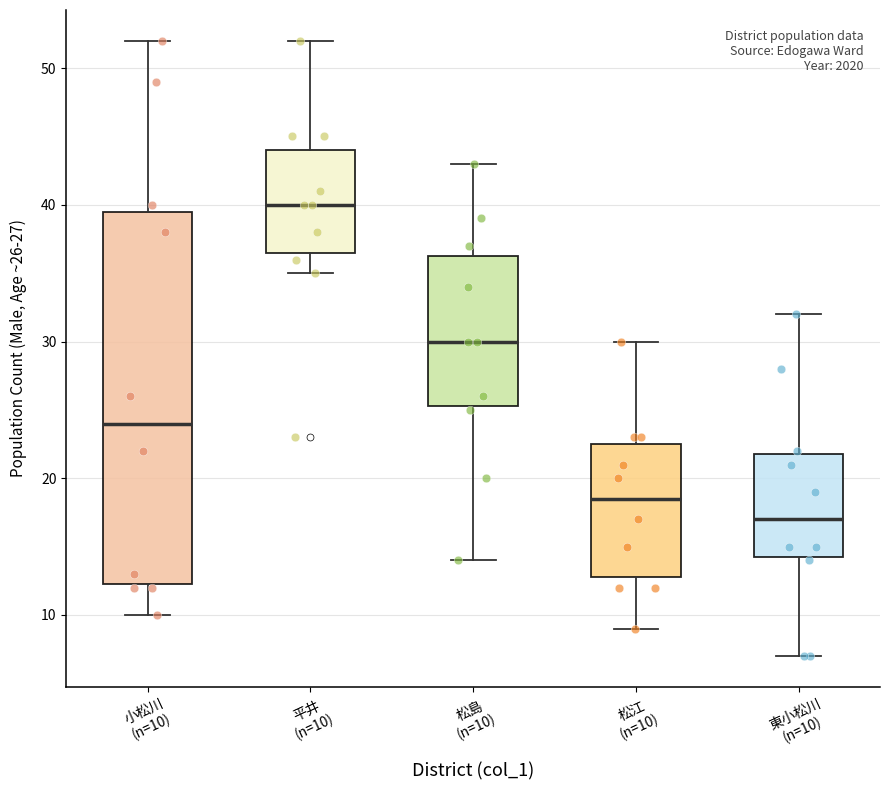

Which box's median line is the lowest?

東小松川 (n=10)